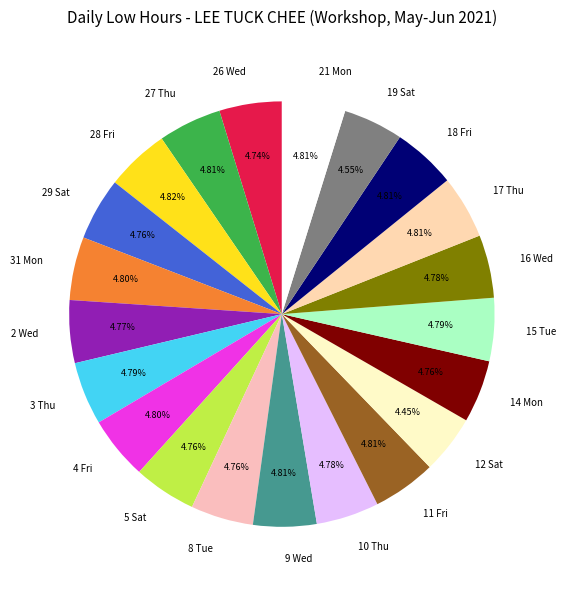

Is there any slice that represents more than half of the pie?

No